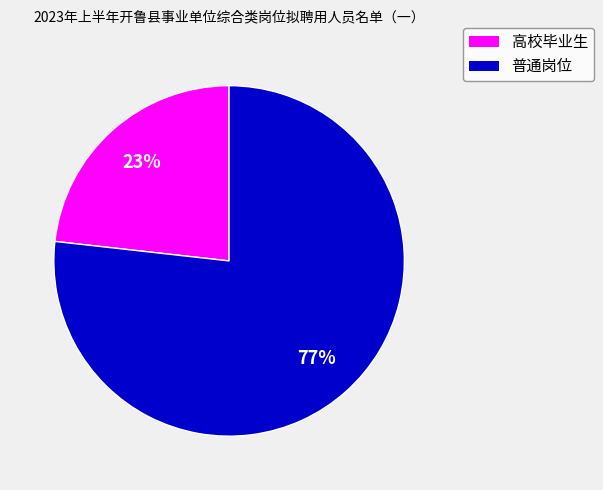

Do 高校毕业生 and 普通岗位 together represent more than half of the pie?

Yes